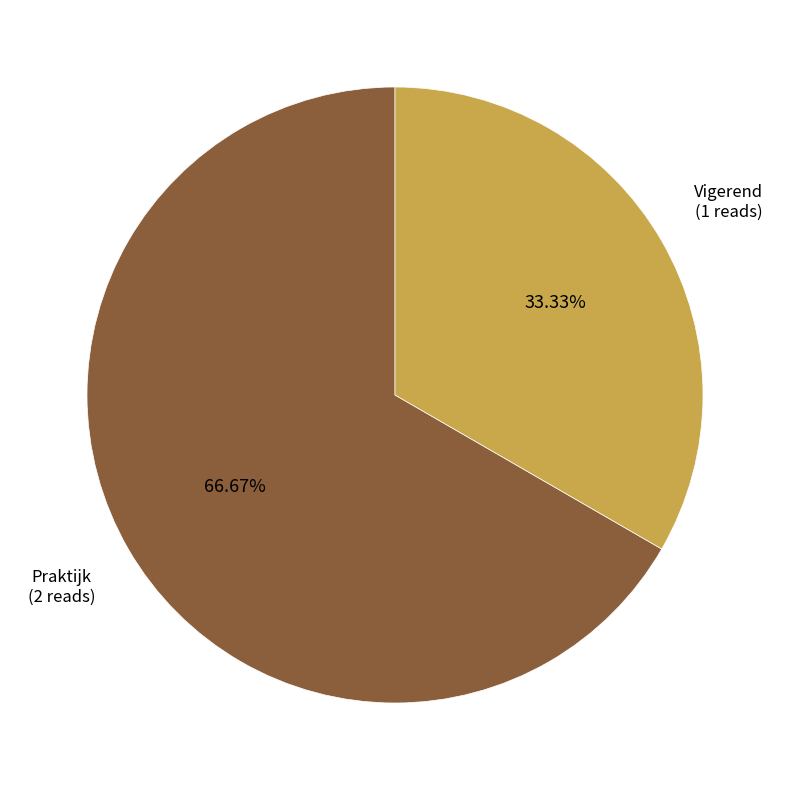

Is there any slice that represents more than half of the pie?

Yes